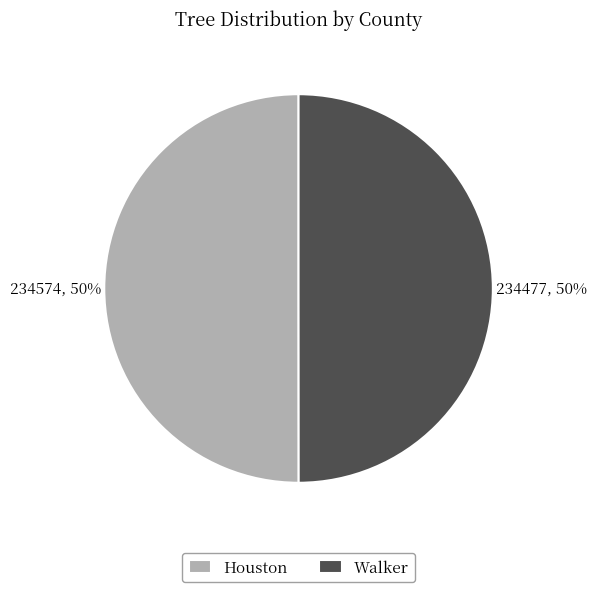

What percentage is the Houston slice, to the nearest percent?

50%